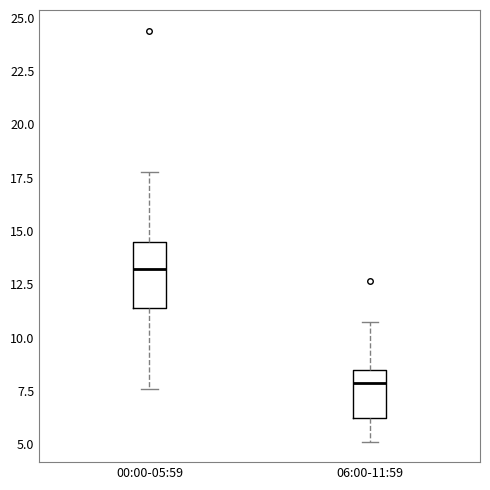

Reading left to right, transcribe this box plot: for each box, give where its median line is, the range the box spans, and where its two whiskers end, as read against the y-axis. The values are not printed on the chart, so give them approximately, as read against the axis.

00:00-05:59: median 13.0, box 11.5 to 14.5, whiskers 7.5 to 18.0
06:00-11:59: median 8.0, box 6.5 to 8.5, whiskers 5.0 to 11.0